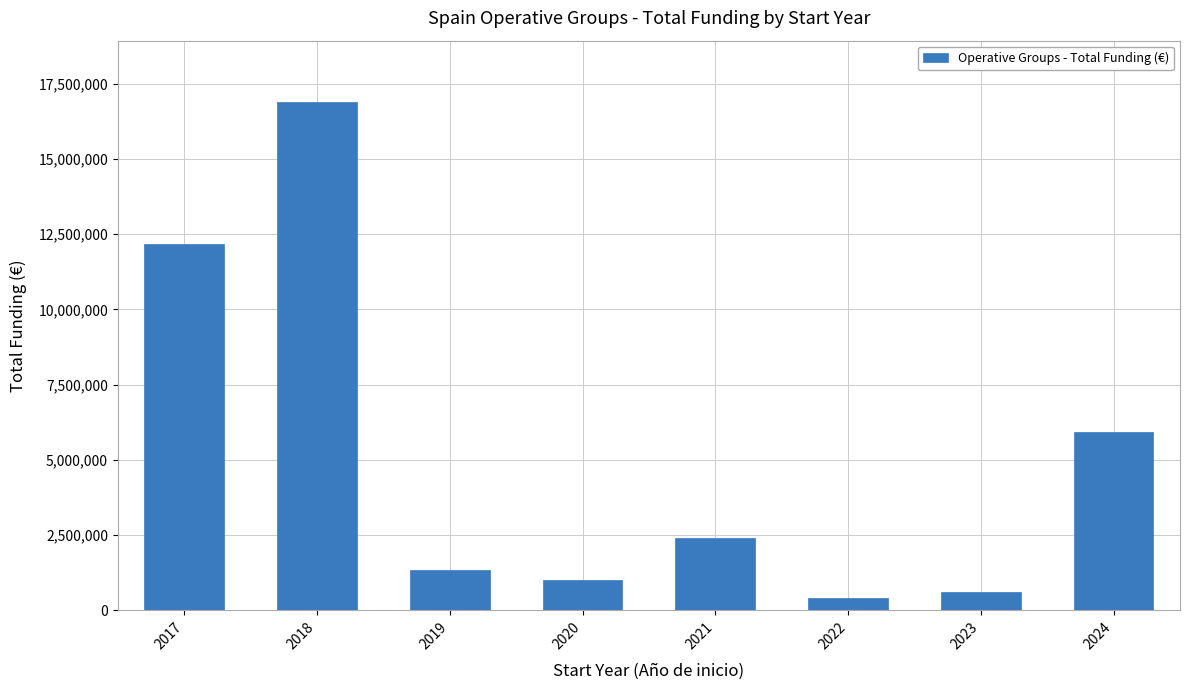

At which category does the chart reach its minimum across all series?

2022